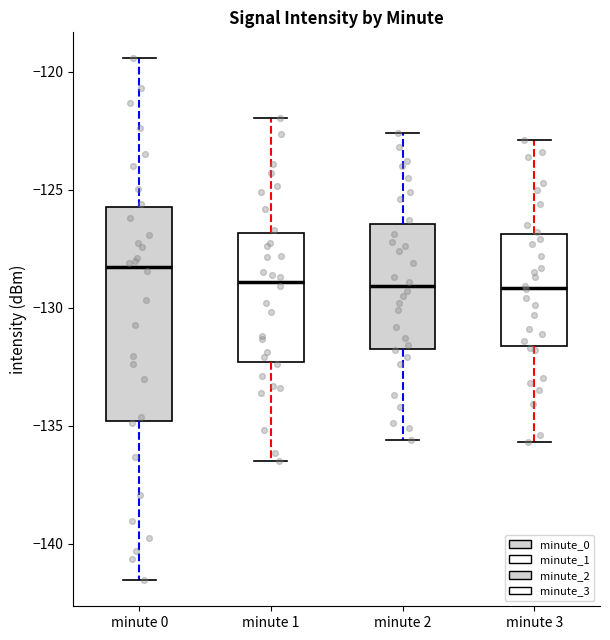

Comparing the boxes themselves (not the whiskers), which one is the tallest?

minute 0